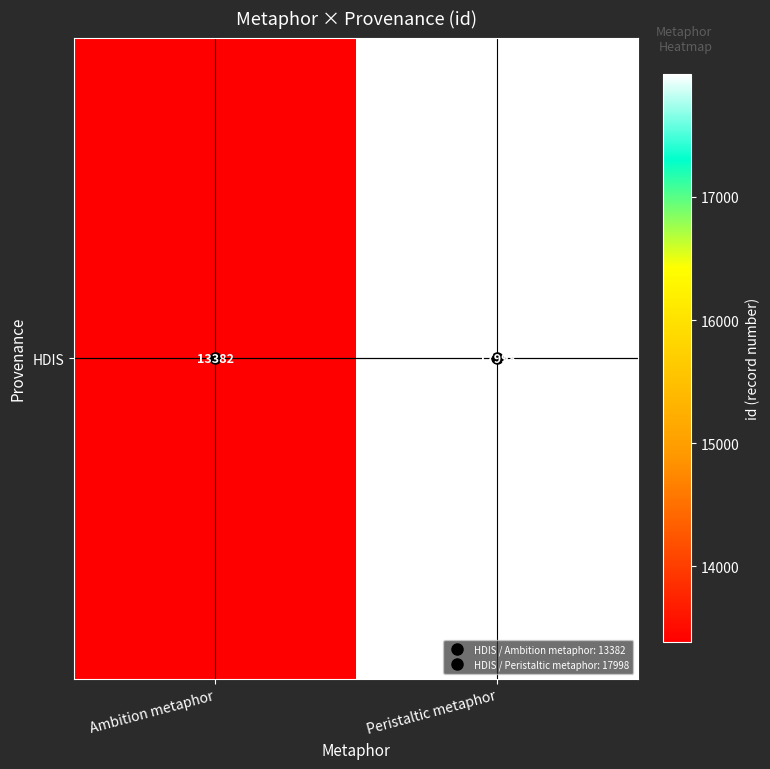

The chart shows a value of 27480 at Peristaltic metaphor. True or false?

False